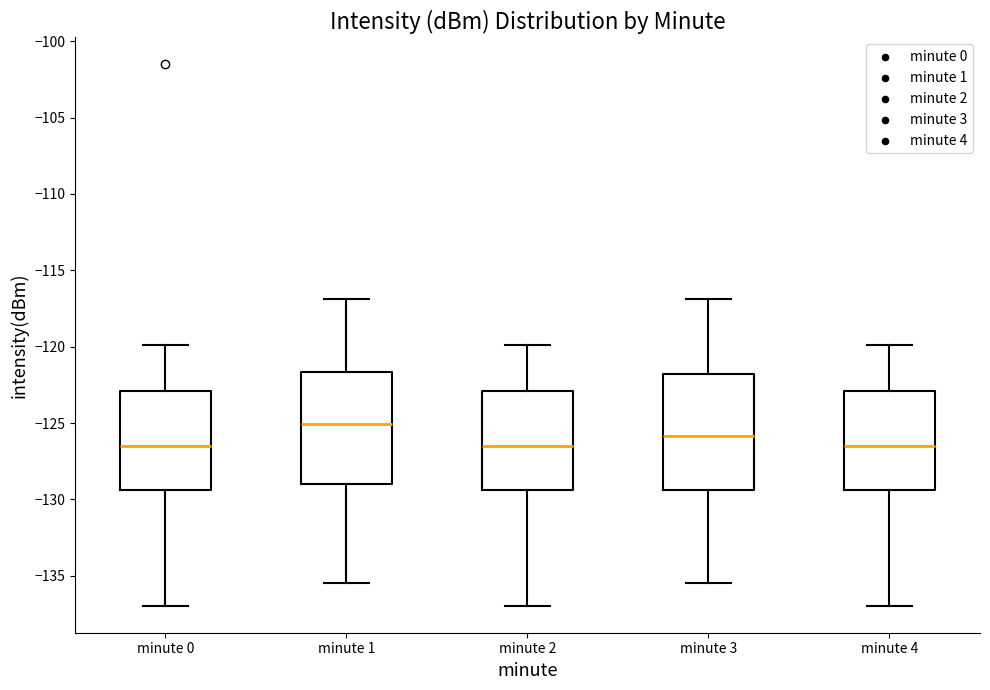

Which box's median line is the highest?

minute 1